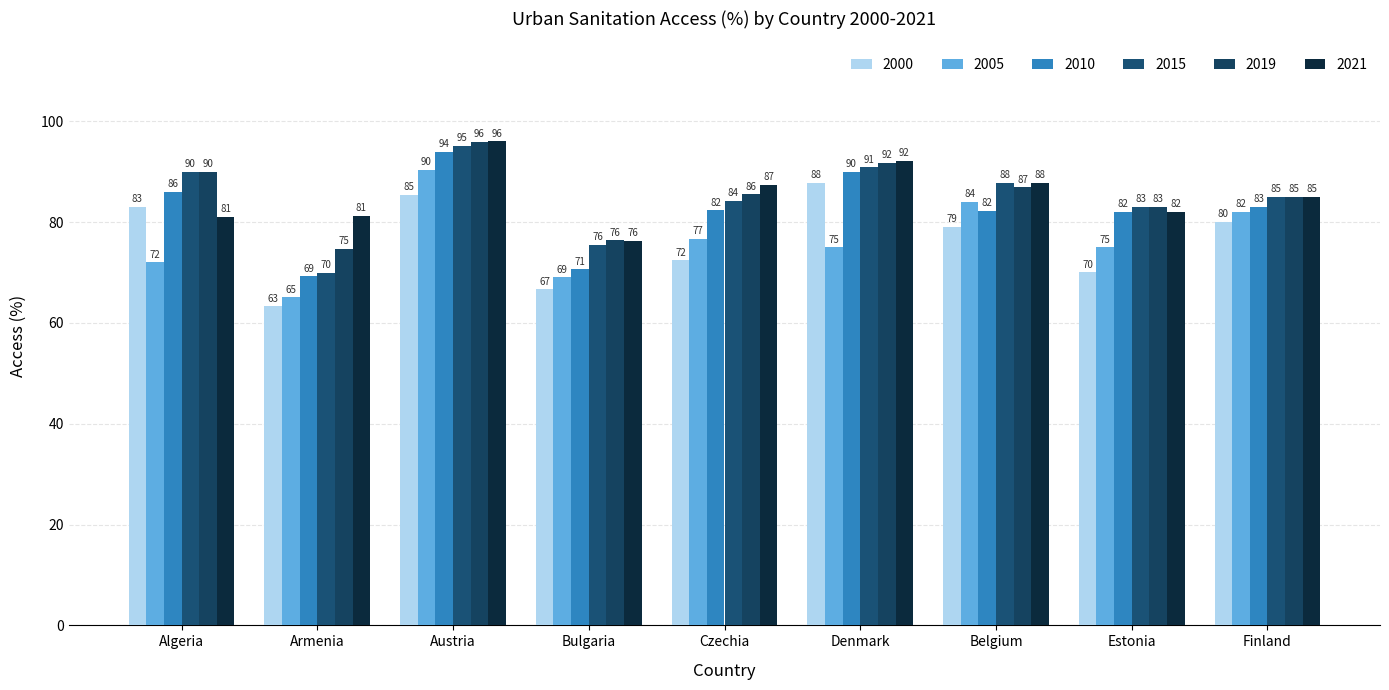

Are the bars grouped side by side (vs. stacked)?

Yes